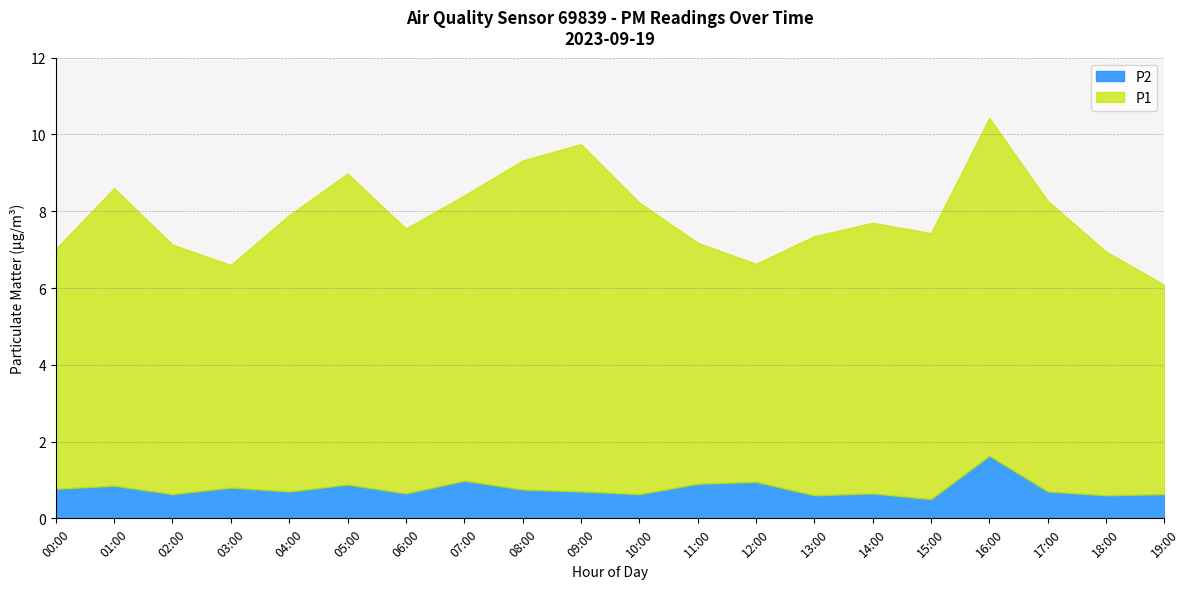

Where does the P1 series first go above 7?

01:00